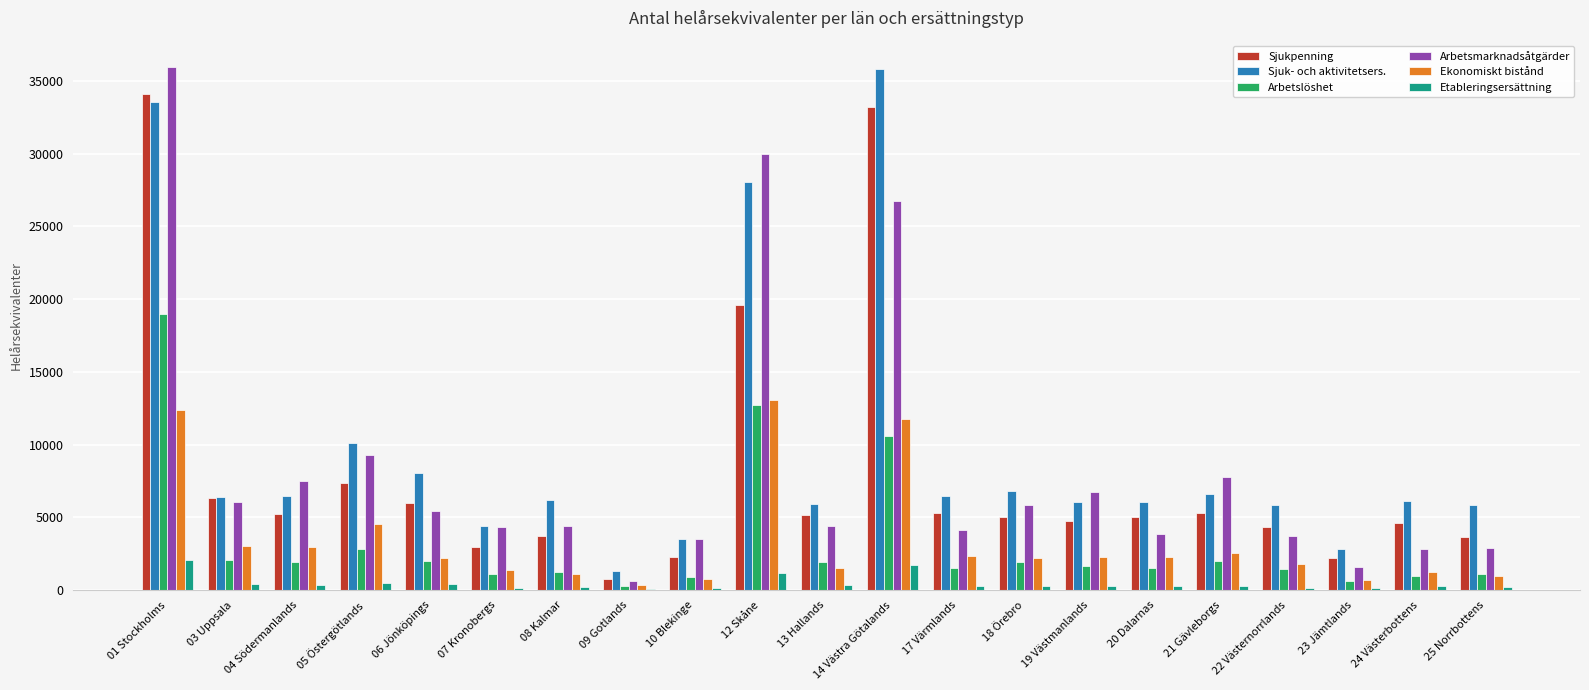

Is the value of Sjukpenning at 17 Värmlands greater than the value of Arbetslöshet at 17 Värmlands?

Yes